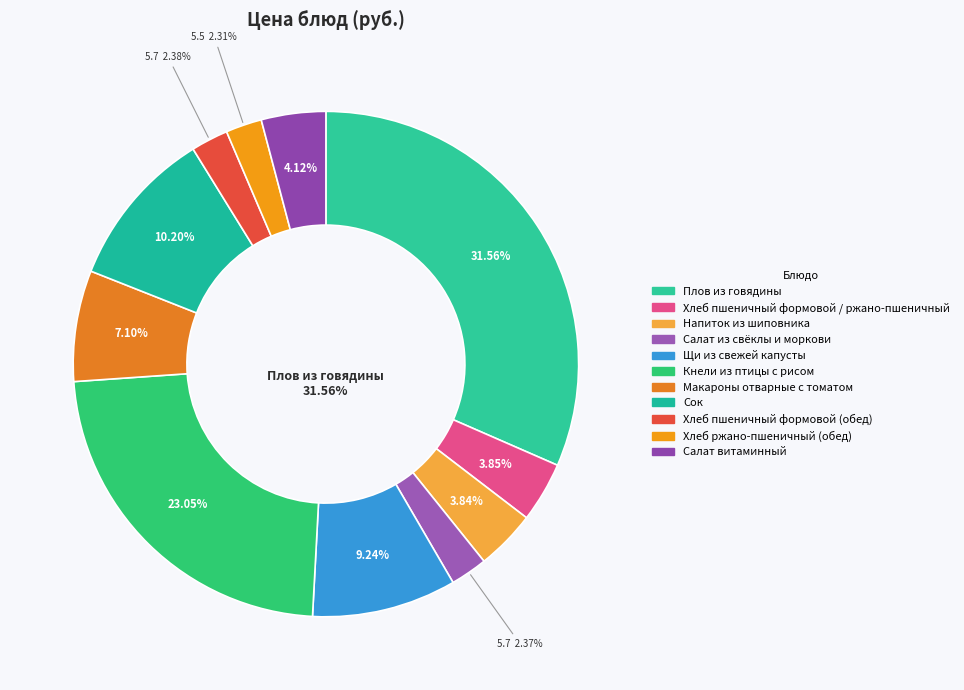

What is the largest slice in the pie chart?

Плов из говядины